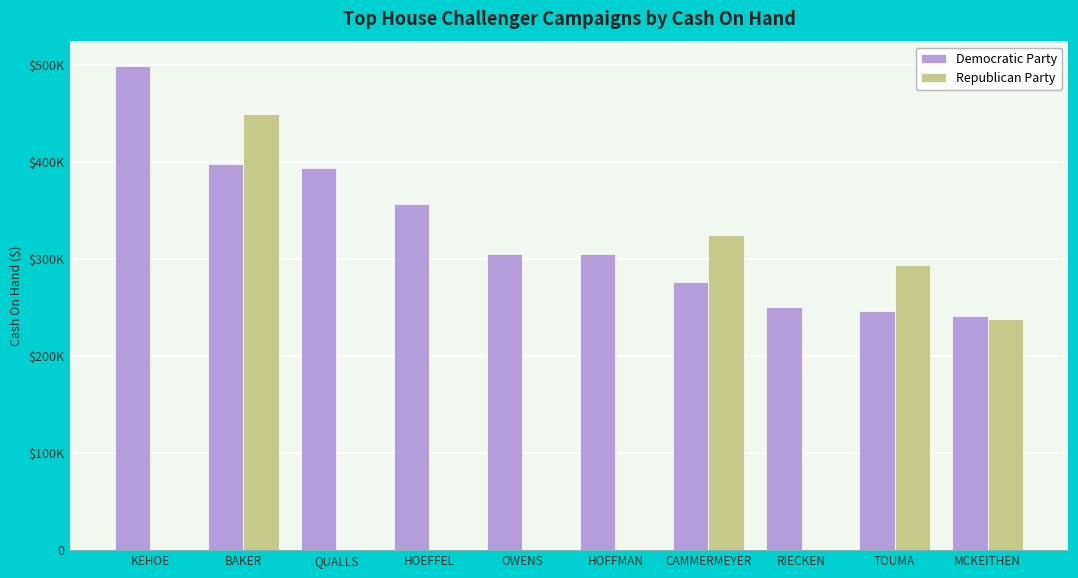

Are the bars horizontal?

No